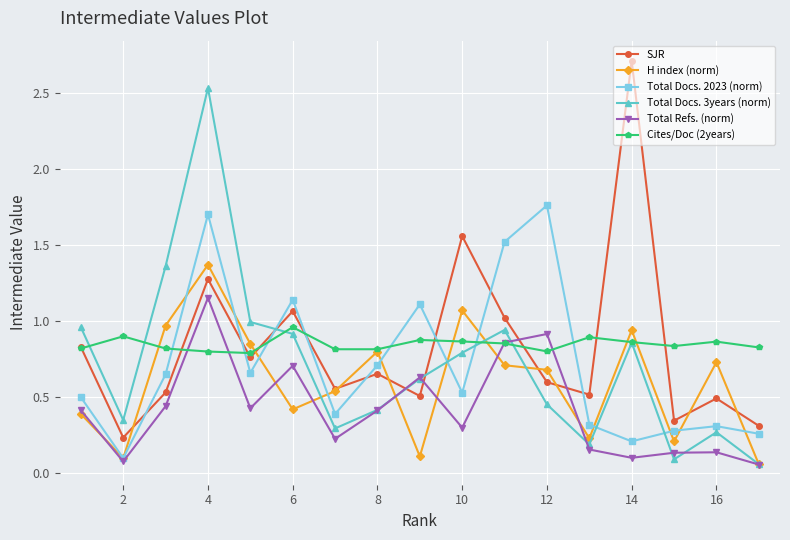

List the series in order of their peak value, highest first.

SJR, Total Docs. 3years (norm), Total Docs. 2023 (norm), H index (norm), Total Refs. (norm), Cites/Doc (2years)